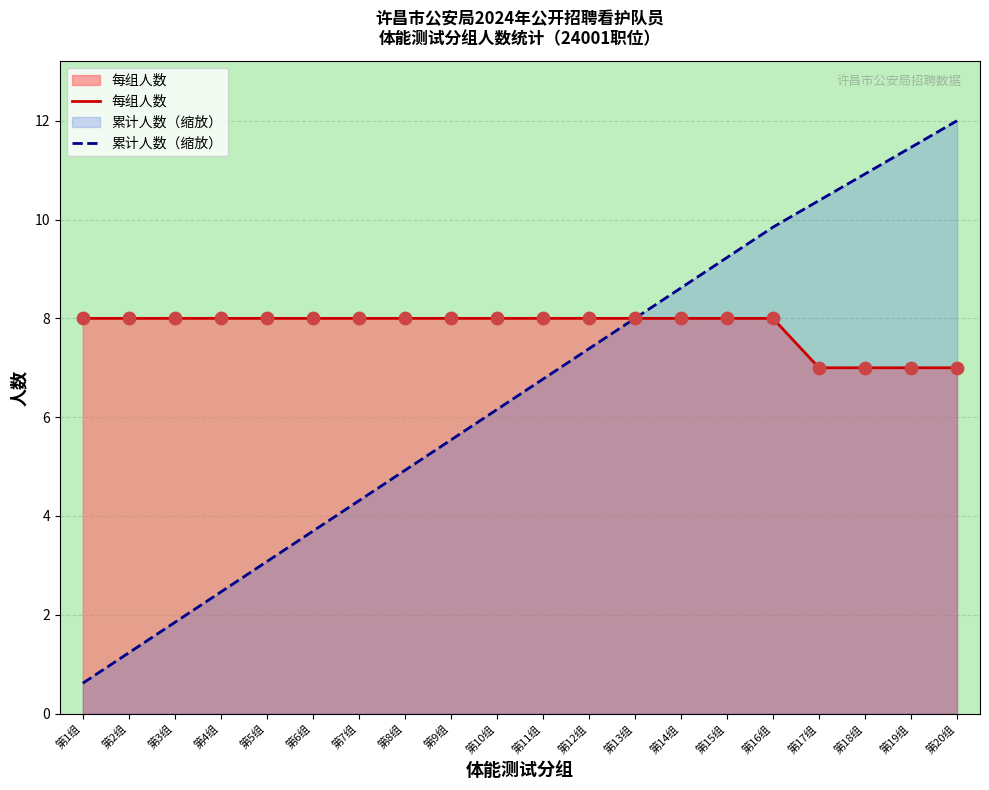

Which series has the largest total across all categories?

每组人数